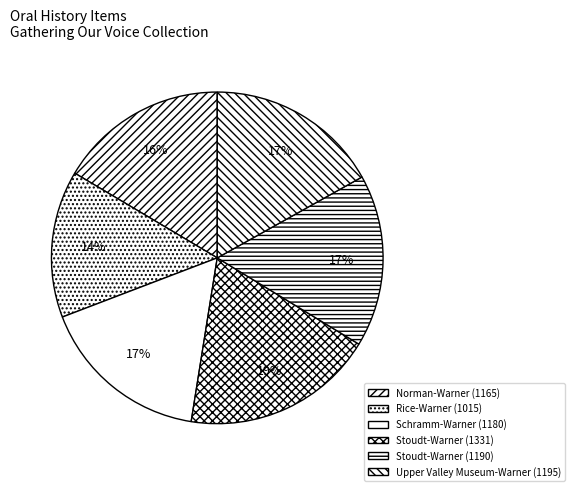

How many slices are in this pie chart?

6